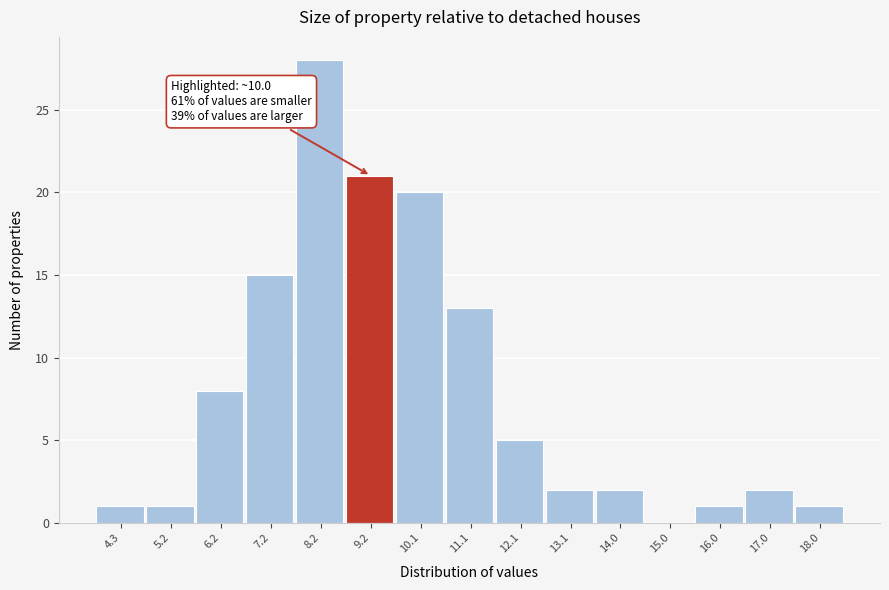

Reading right to left, transcribe all the data shown in this chart.

18.0=1	17.0=2	16.0=1	15.0=0	14.0=2	13.1=2	12.1=5	11.1=13	10.1=20	9.2=21	8.2=28	7.2=15	6.2=8	5.2=1	4.3=1